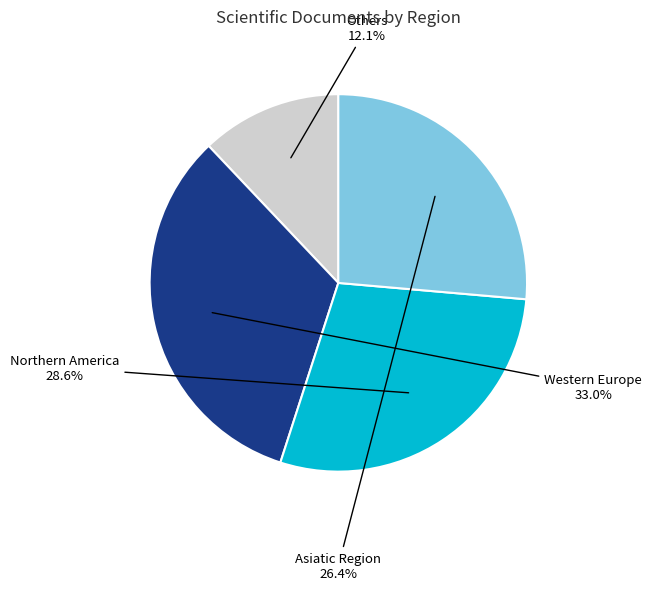

Which slice is the smallest?

Others